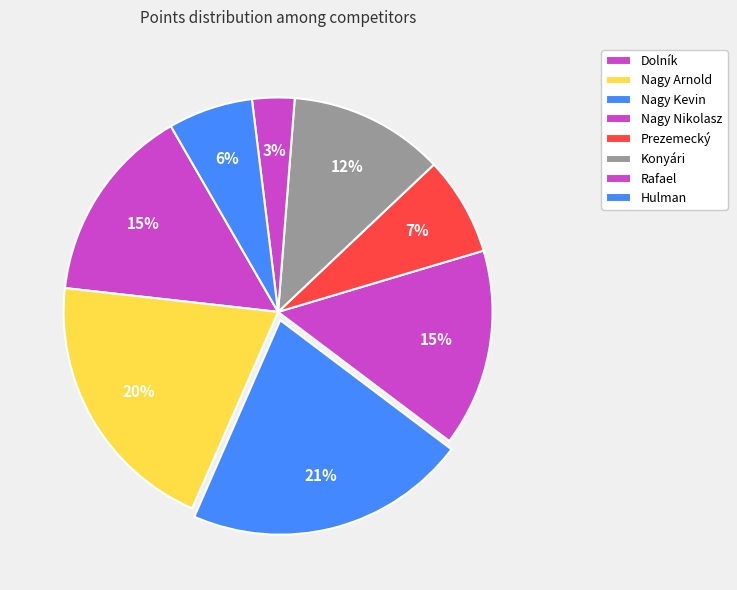

What percentage do Prezemecký and Konyári together represent?

19.1%